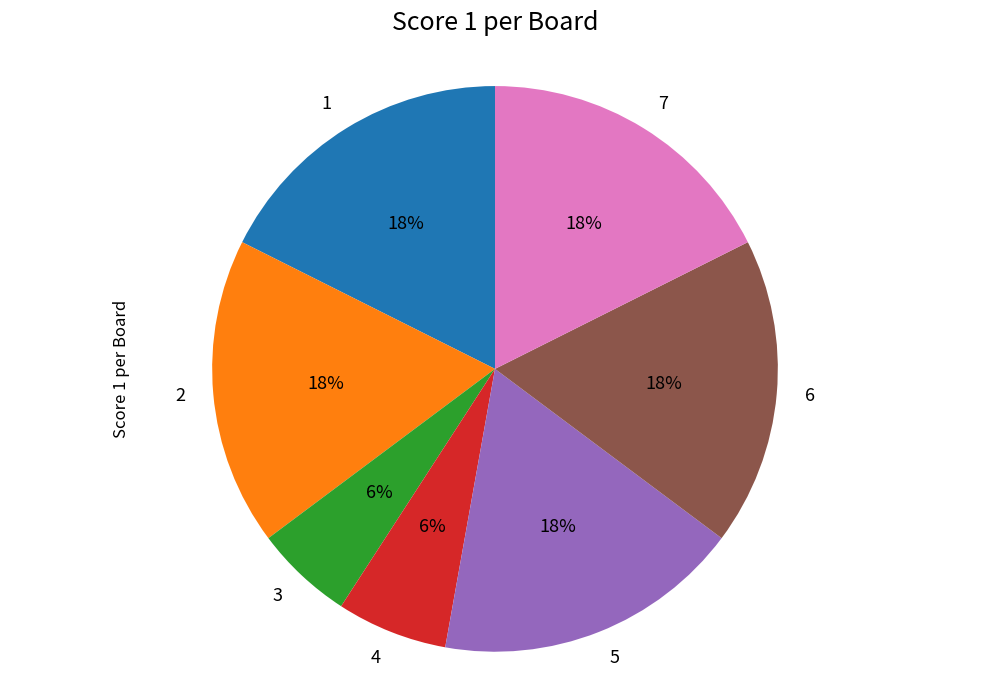

Between 4 and 3, which is larger?

4